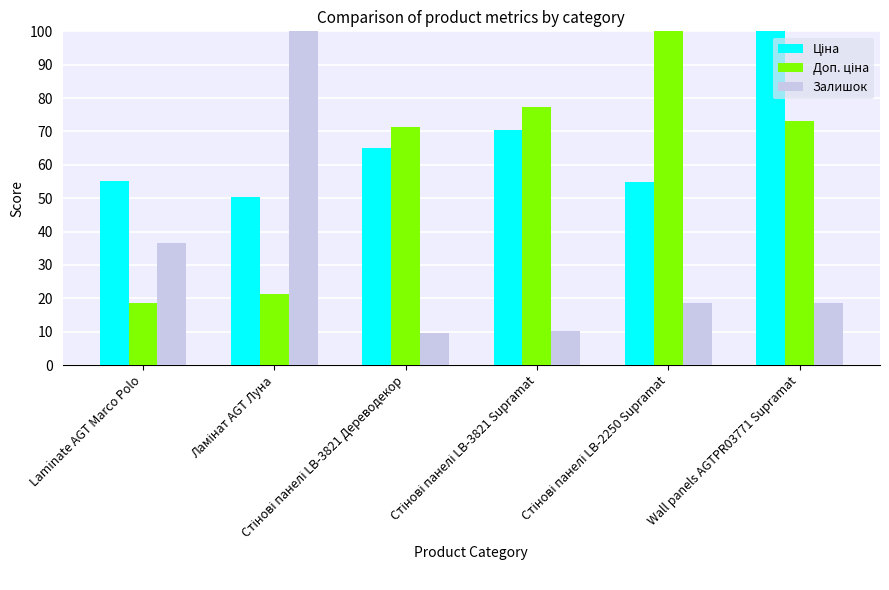

What is the minimum value shown in the chart?

9.5